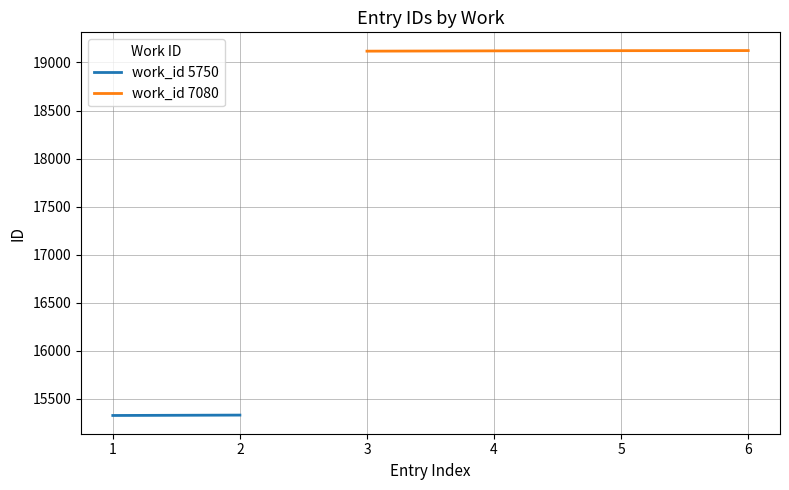

Between 5750 and 7080, which is larger?

7080